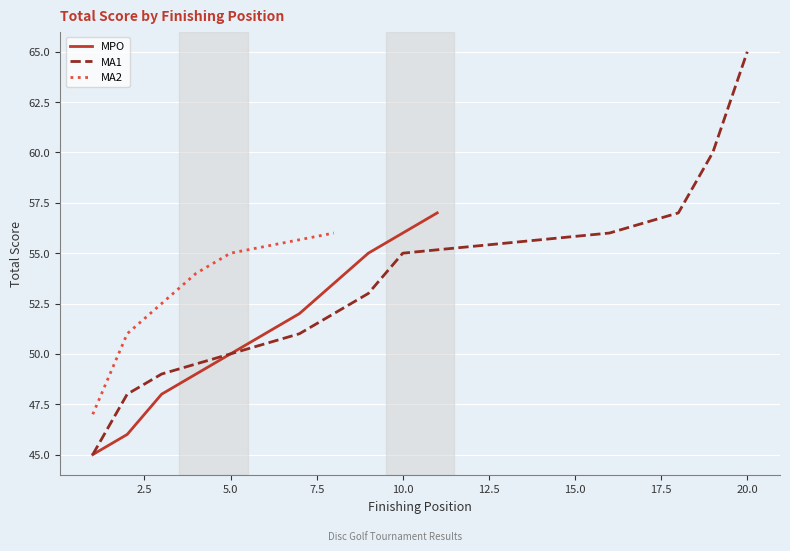

At which label is the value closest to 55?

9